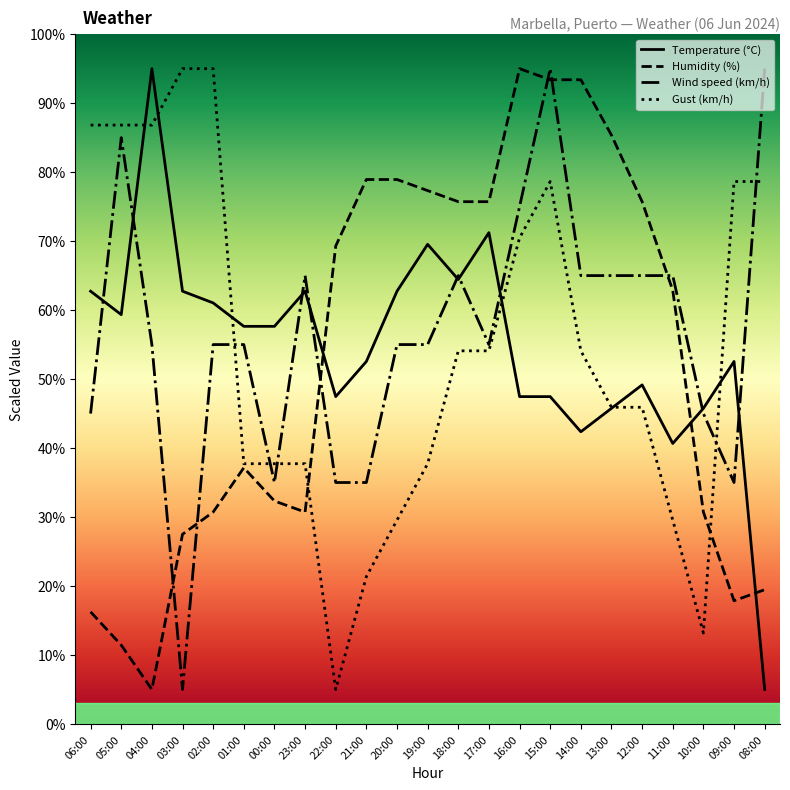

How many lines are shown in the chart?

4